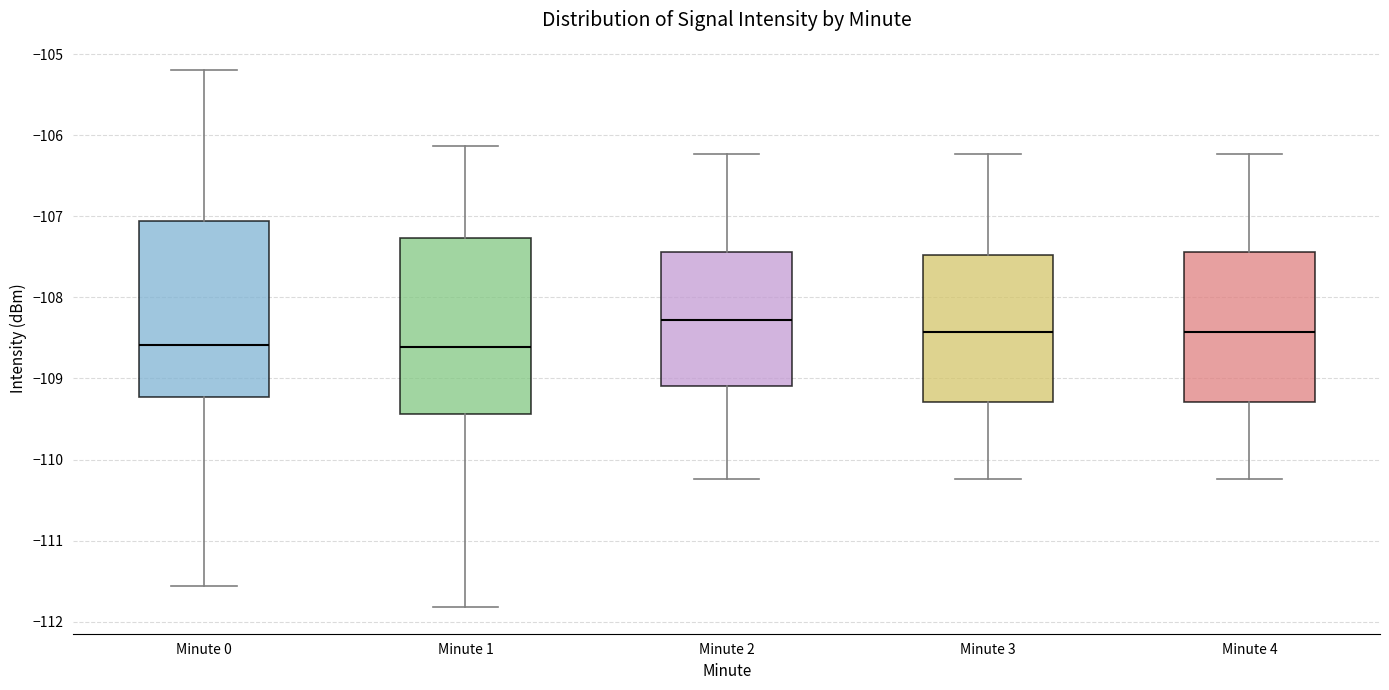

Where is the lower edge of the box for Minute 0 on the y-axis? The values are not printed on the chart, so give them approximately, as read against the axis.

-109.2